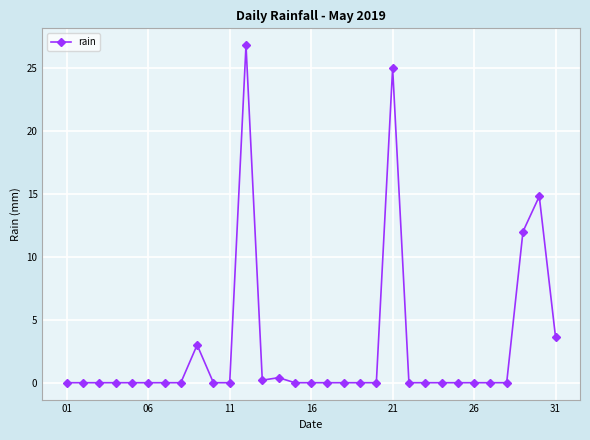

Count the number of data series in this chart.

1